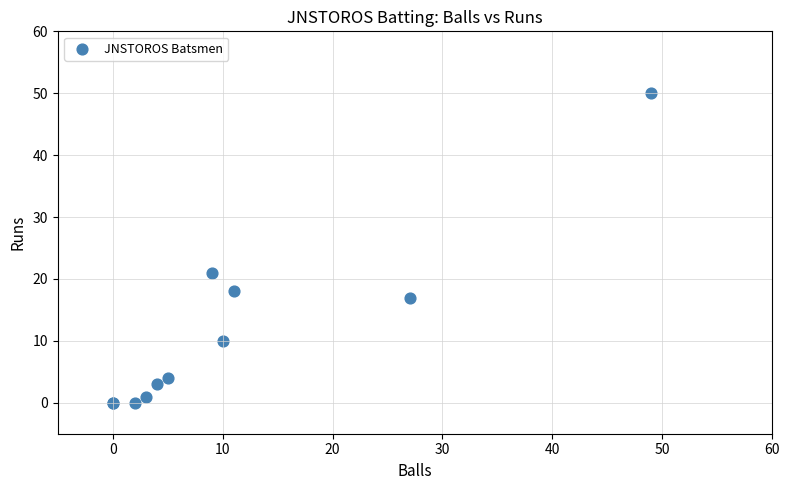

What Y value in the scatter plot is closest to 25?

21